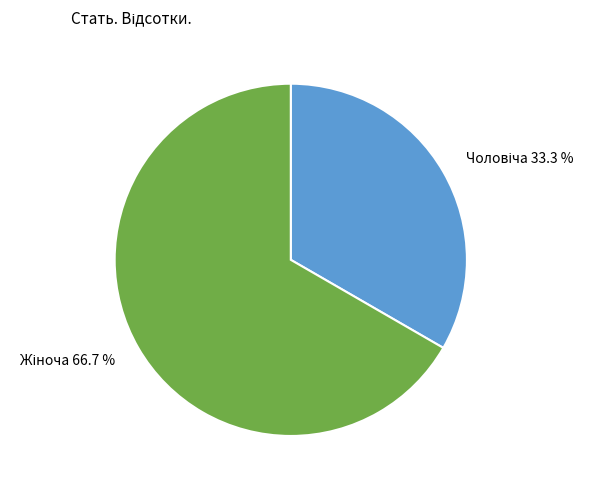

To the nearest percent, what is the difference between the largest and smallest slice percentages?

33%